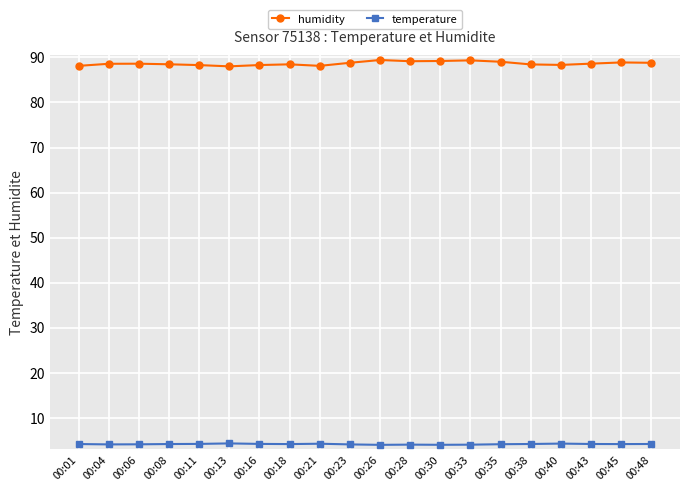

True or false: temperature has more than 0 interior local peaks.

True